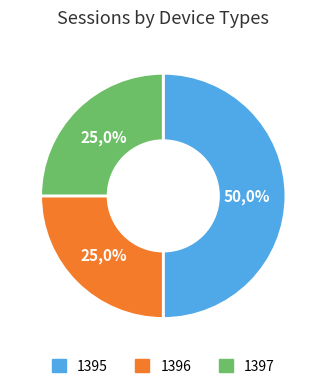

To the nearest percent, what is the difference between the largest and smallest slice percentages?

25%